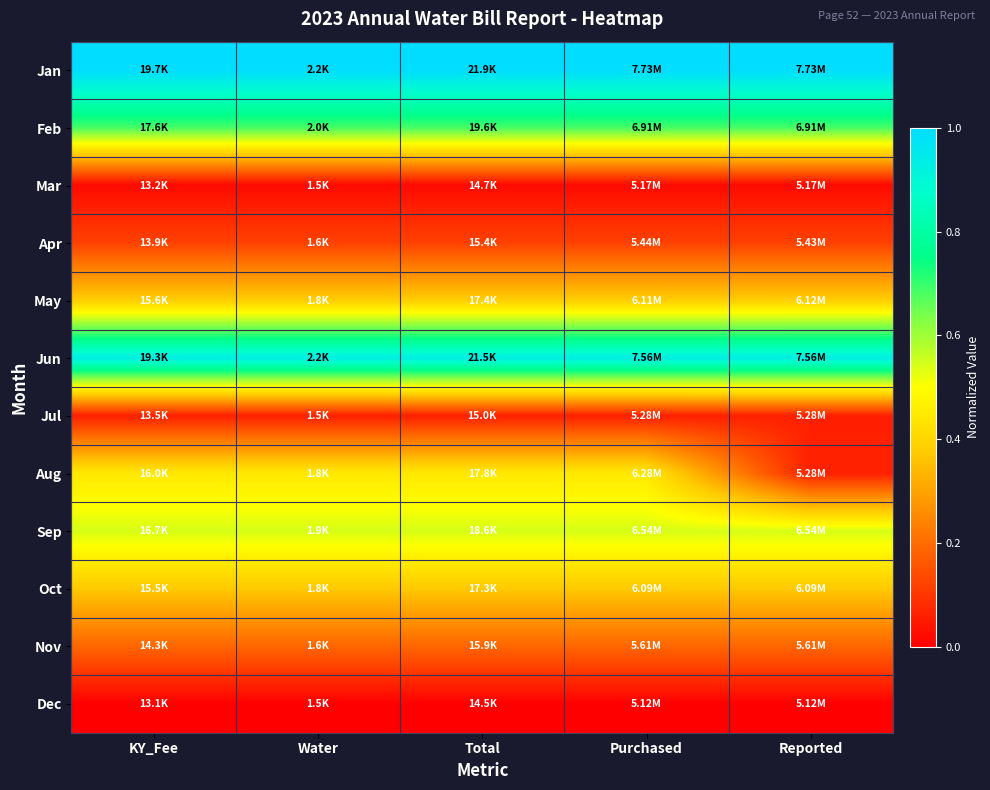

Reading right to left, transcribe all the data shown in this chart.

Jan: Reported=1.0	Purchased=1.0	Total=1.0	Water=1.0	KY_Fee=1.0
Feb: Reported=0.7	Purchased=0.7	Total=0.7	Water=0.7	KY_Fee=0.7
Mar: Reported=0.0	Purchased=0.0	Total=0.0	Water=0.0	KY_Fee=0.0
Apr: Reported=0.1	Purchased=0.1	Total=0.1	Water=0.1	KY_Fee=0.1
May: Reported=0.4	Purchased=0.4	Total=0.4	Water=0.4	KY_Fee=0.4
Jun: Reported=0.9	Purchased=0.9	Total=0.9	Water=0.9	KY_Fee=0.9
Jul: Reported=0.1	Purchased=0.1	Total=0.1	Water=0.1	KY_Fee=0.1
Aug: Reported=0.1	Purchased=0.4	Total=0.4	Water=0.4	KY_Fee=0.4
Sep: Reported=0.5	Purchased=0.5	Total=0.5	Water=0.5	KY_Fee=0.5
Oct: Reported=0.4	Purchased=0.4	Total=0.4	Water=0.4	KY_Fee=0.4
Nov: Reported=0.2	Purchased=0.2	Total=0.2	Water=0.2	KY_Fee=0.2
Dec: Reported=0.0	Purchased=0.0	Total=0.0	Water=0.0	KY_Fee=0.0